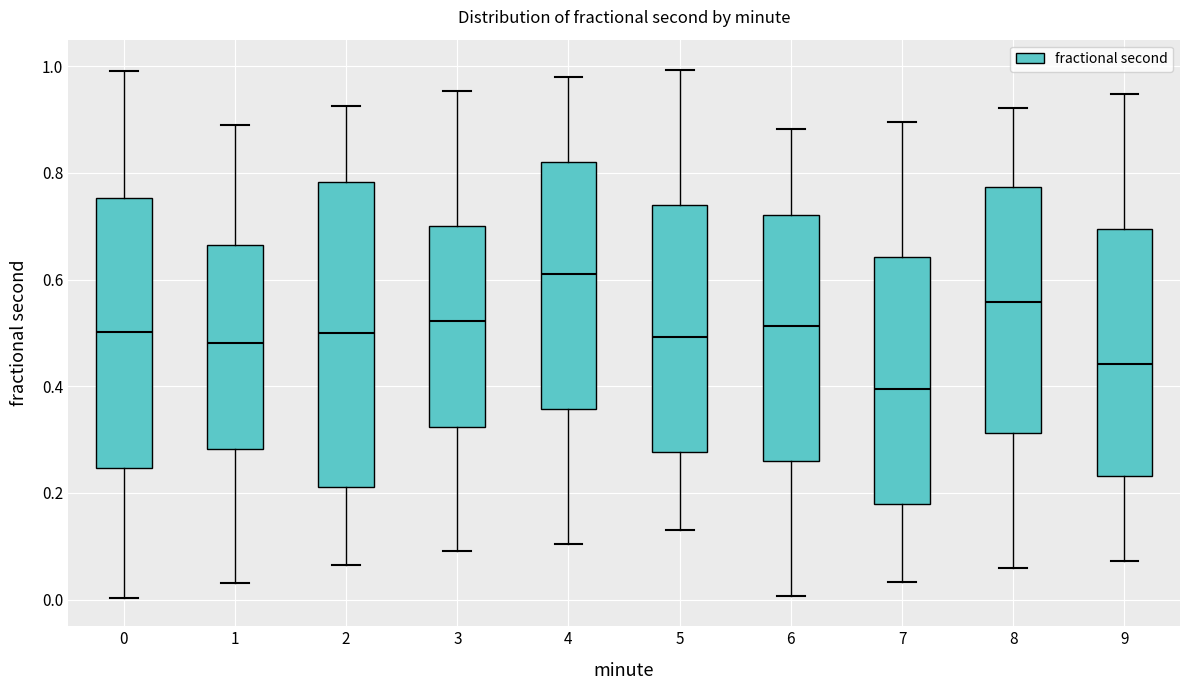

Which box is the tallest, from its lower edge to its upper edge?

2